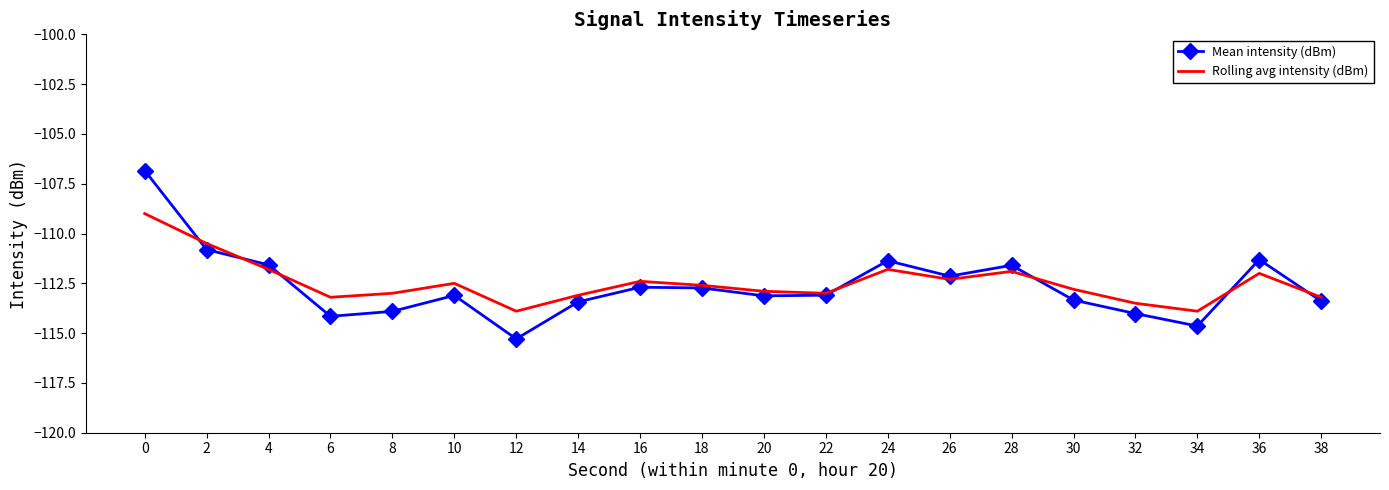

At which label is Rolling avg intensity (dBm) closest to -111?

2